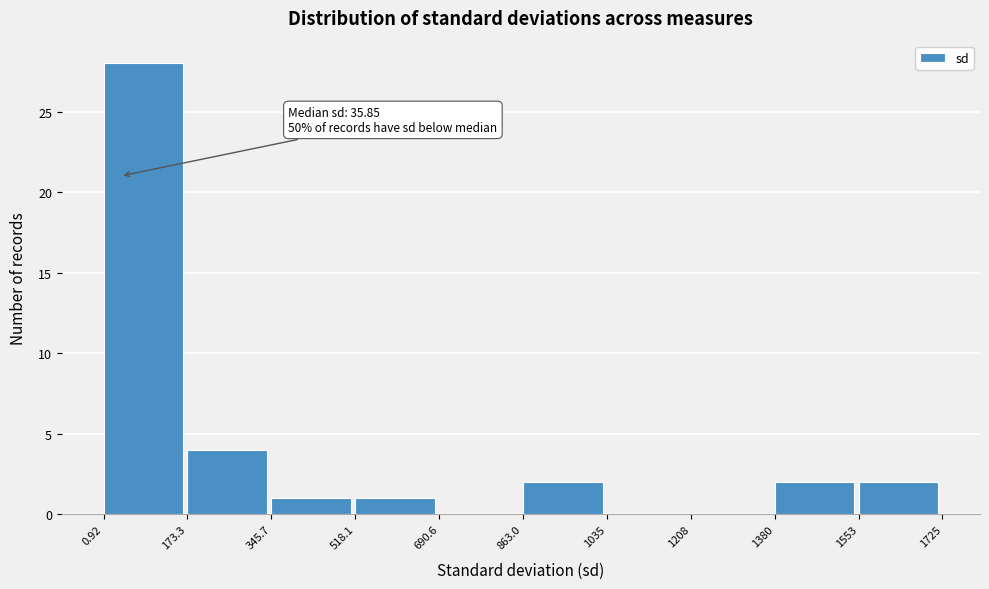

Which range on the x-axis has the tallest bar?

0.92 to 173.3